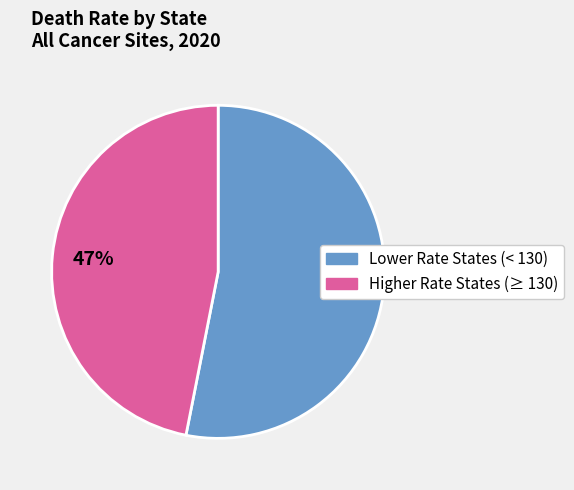

To the nearest percent, what is the average slice percentage?

50%